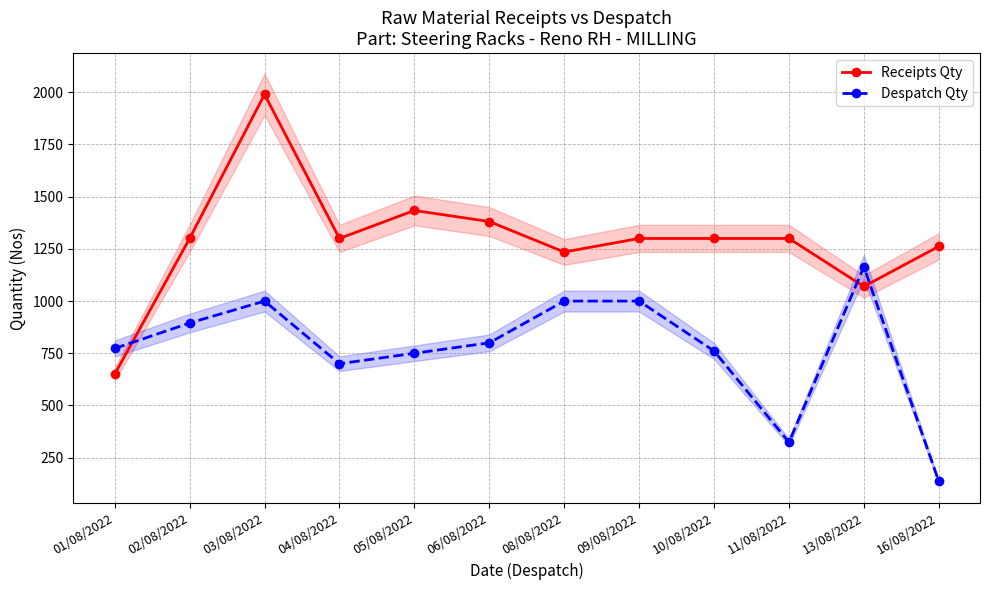

What position from the right is 13/08/2022?

2